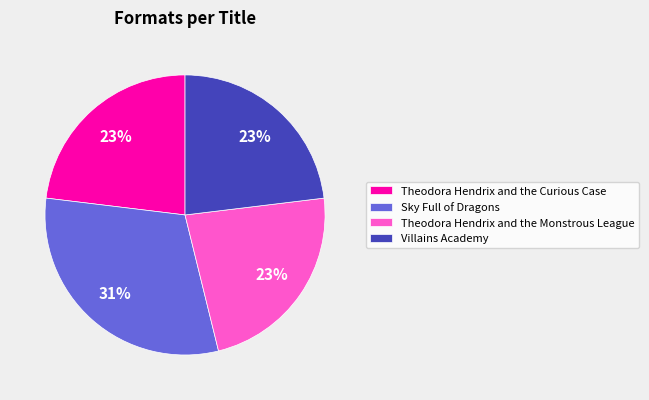

Which category has the biggest portion of the pie?

Sky Full of Dragons